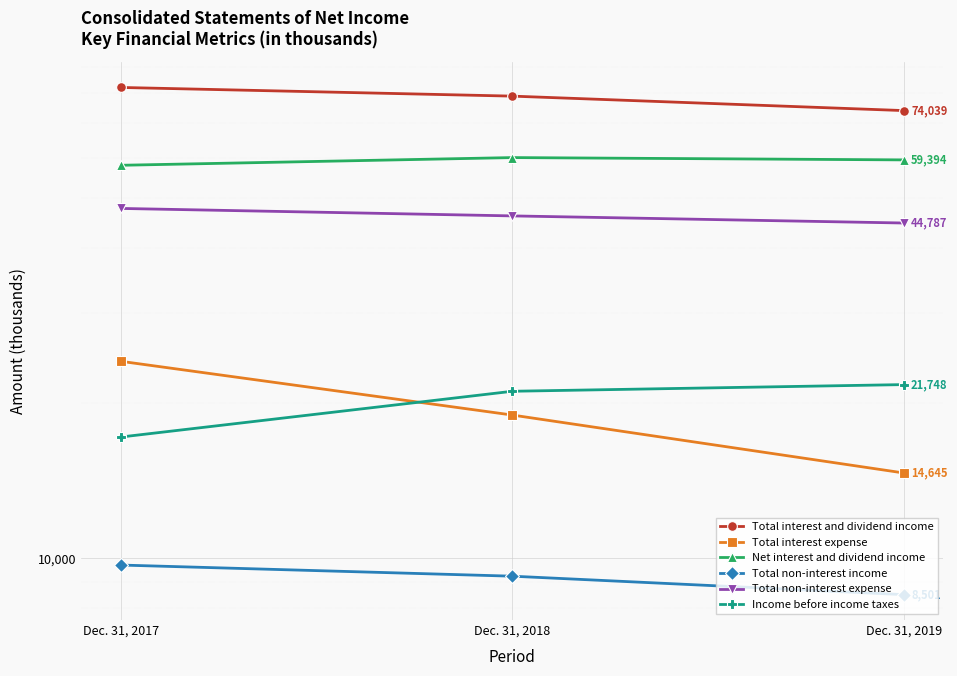

How many categories are shown in the chart?

3